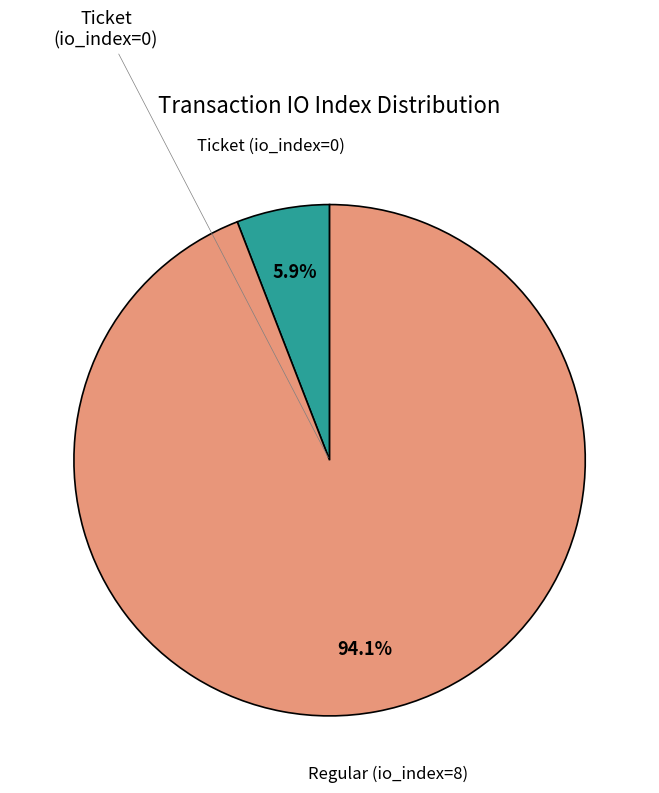

Is there a majority slice in this chart?

Yes